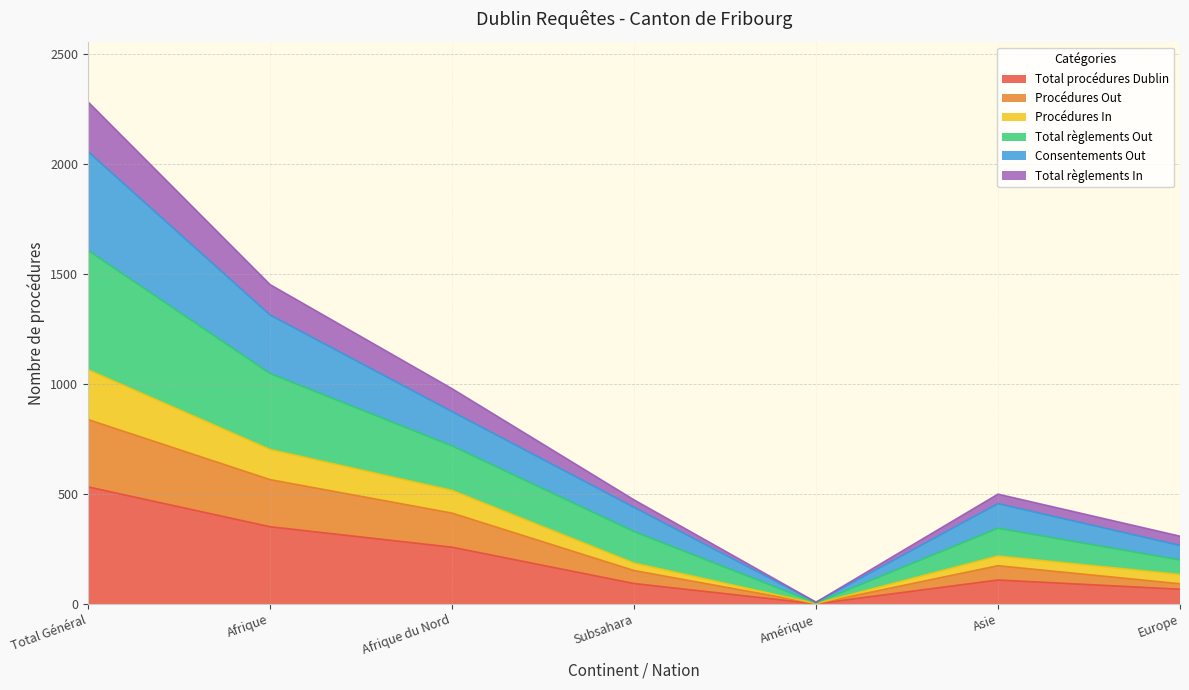

At which label does Total procédures Dublin reach its minimum?

Amérique